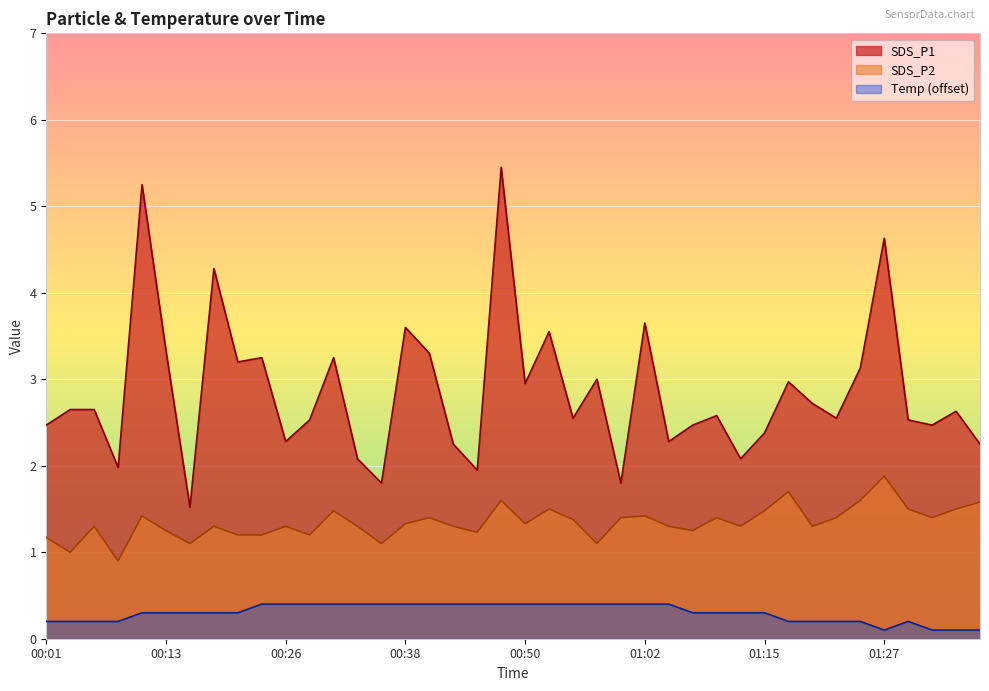

True or false: SDS_P2 and SDS_P1 intersect in this chart.

False